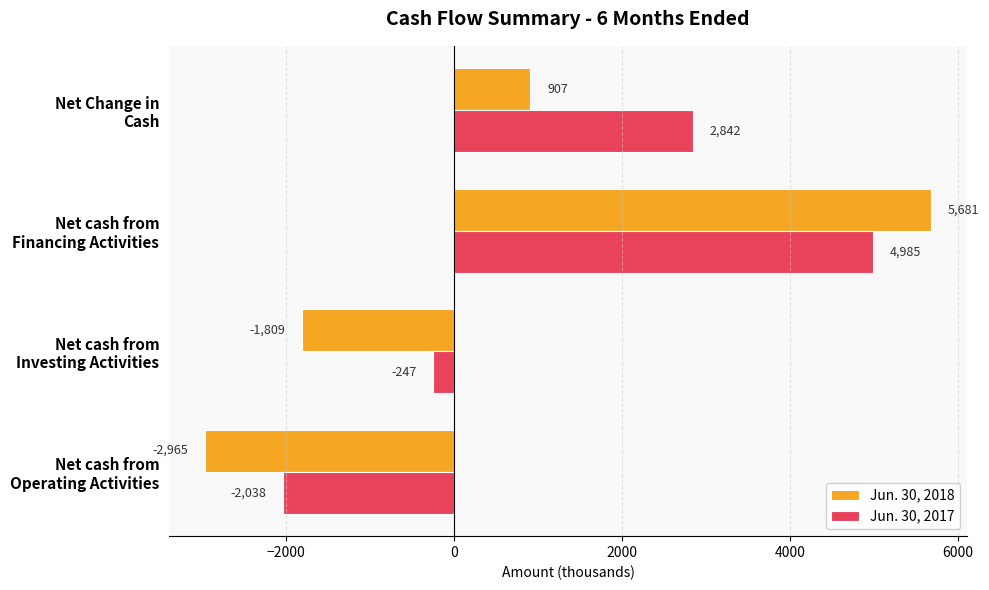

Rank the series by their average value, from lowest to highest.

Jun. 30, 2018, Jun. 30, 2017